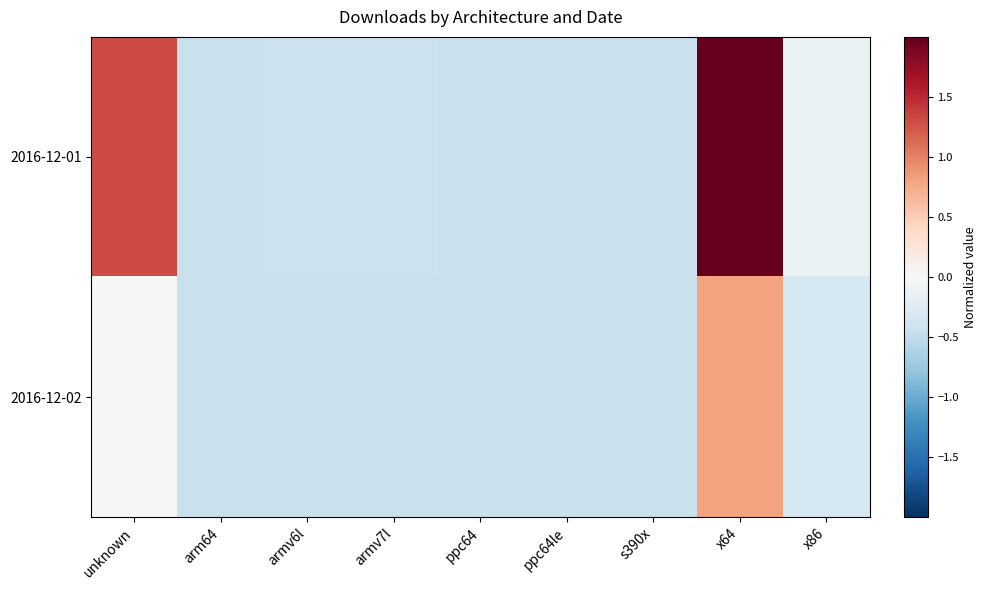

Reading right to left, extract all data points from this chart.

2016-12-01: x86=-0.1	x64=3.6	s390x=-0.4	ppc64le=-0.4	ppc64=-0.4	armv7l=-0.4	armv6l=-0.4	arm64=-0.4	unknown=1.3
2016-12-02: x86=-0.3	x64=0.8	s390x=-0.4	ppc64le=-0.4	ppc64=-0.4	armv7l=-0.4	armv6l=-0.4	arm64=-0.4	unknown=0.0